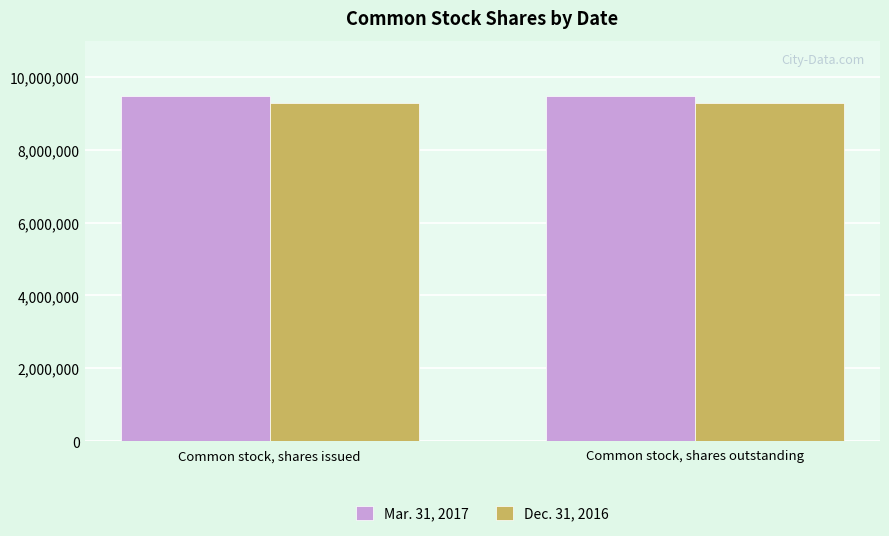

Does the chart contain any negative values?

No